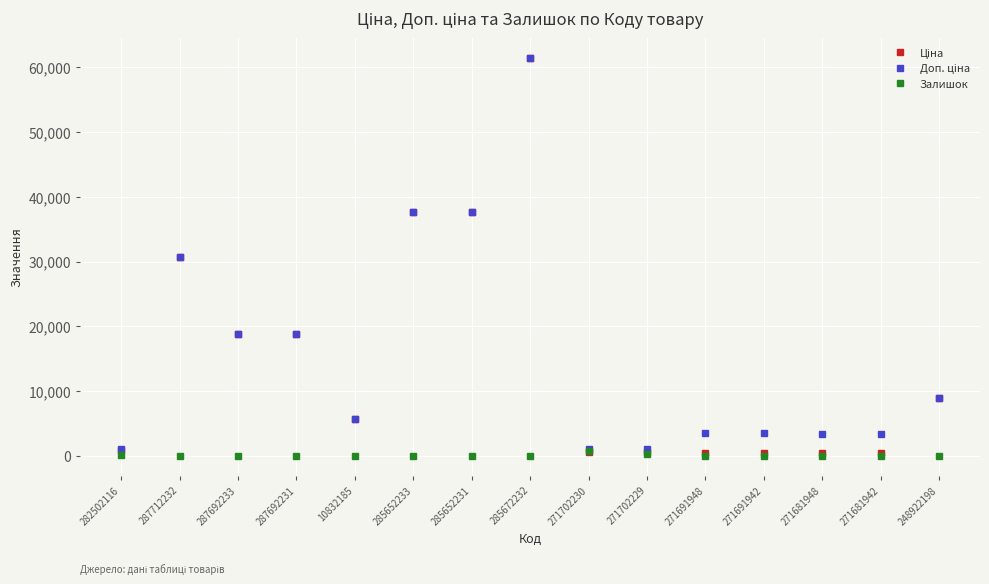

At how many categories does at least one series exceed 32294?

3